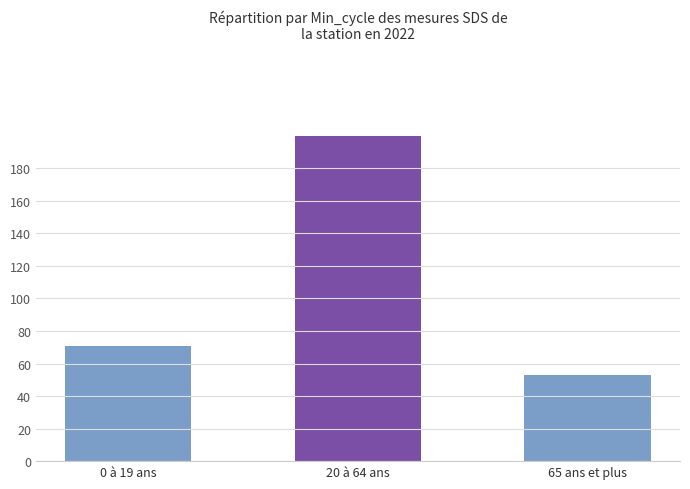

Reading right to left, list all the values displayed in this chart.

65 ans et plus=53.0	20 à 64 ans=200.0	0 à 19 ans=70.8